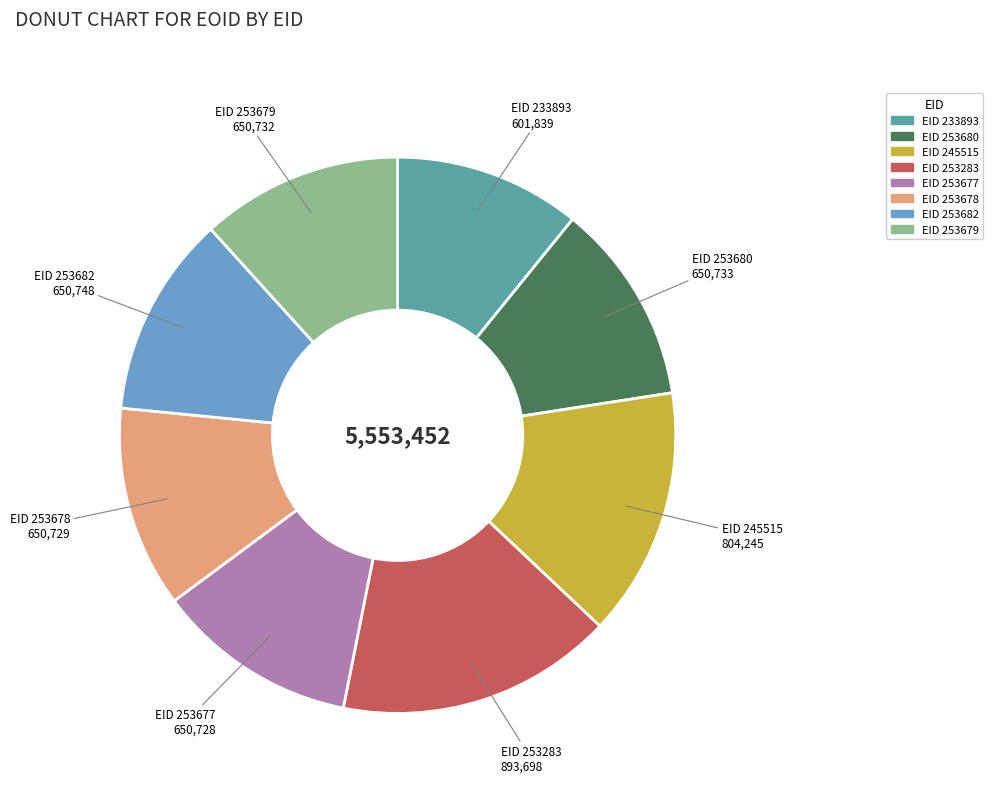

Does any single category account for the majority?

No